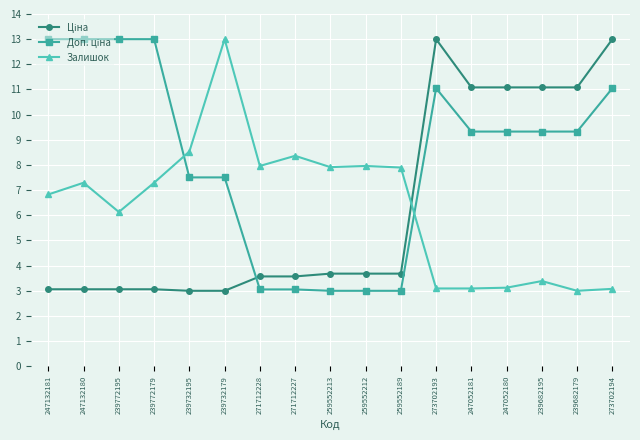

What is the difference between the Залишок values at 271712227 and 259552213?

0.4